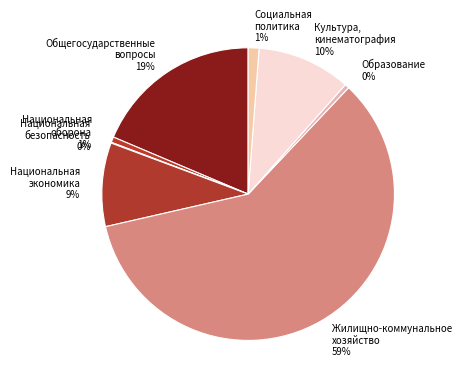

Combined, do Жилищно-коммунальное хозяйство 59% and Национальная оборона 1% account for over 50%?

Yes